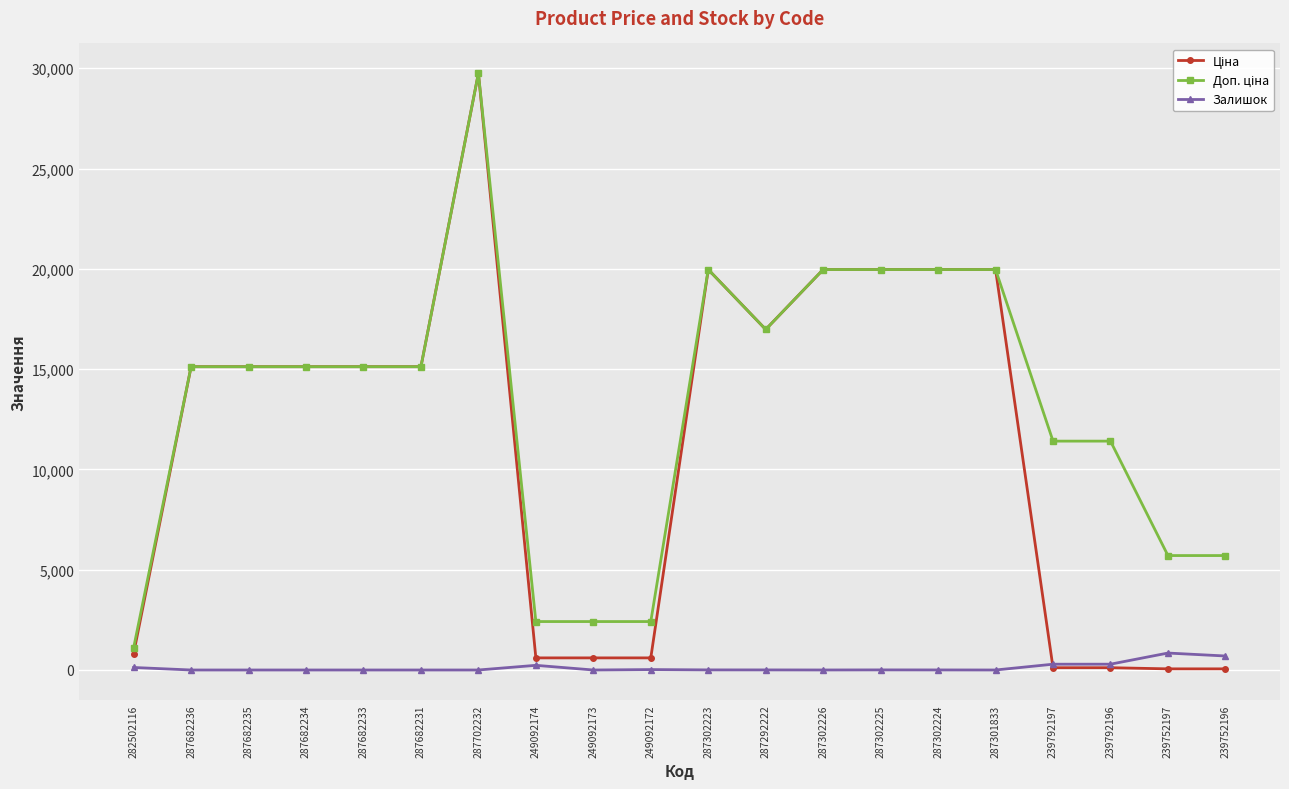

Which label corresponds to the largest value in the chart?

287702232